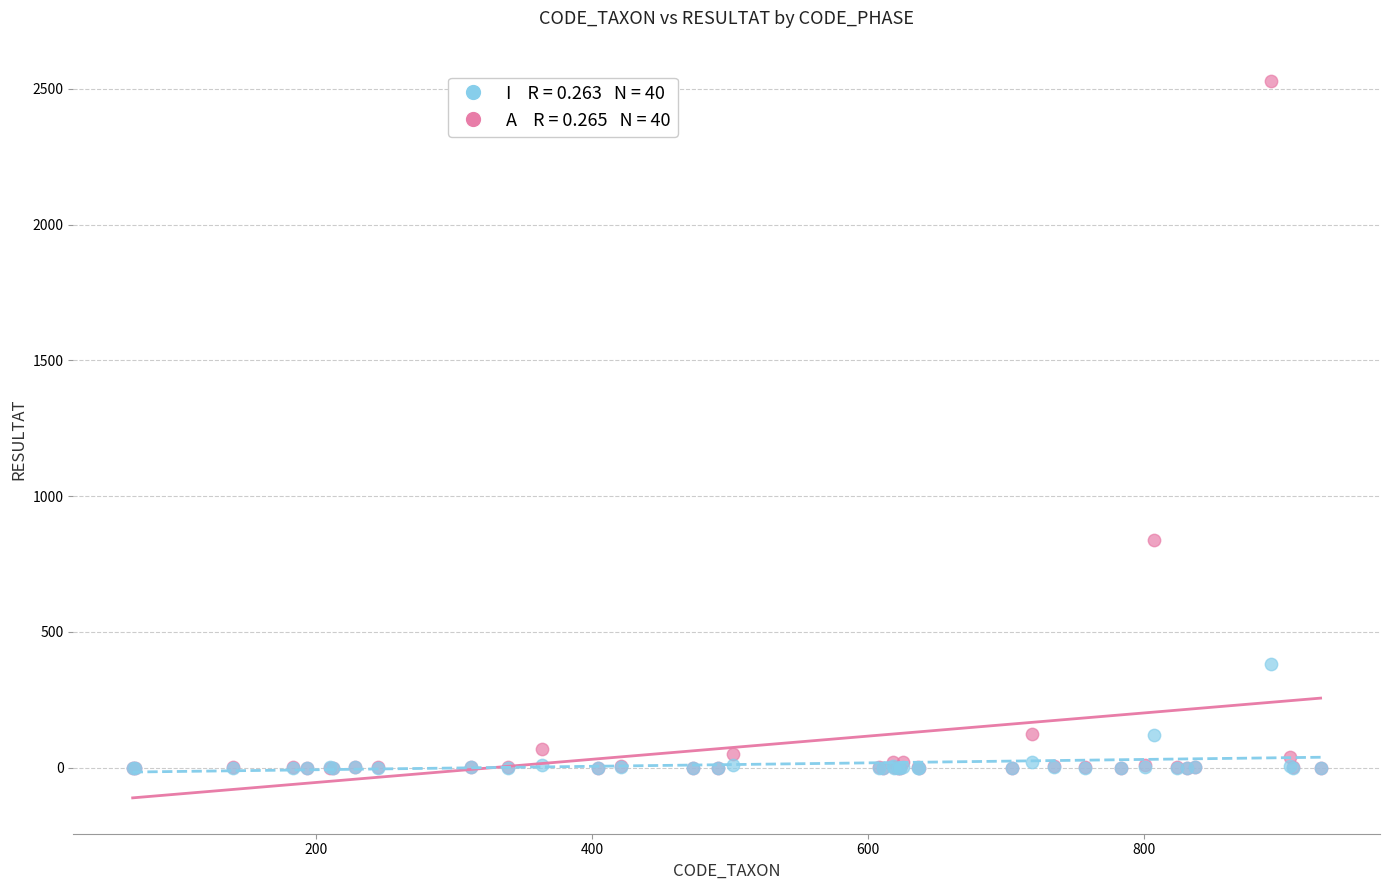

Across all series, what Y value is closest to 1265?

840